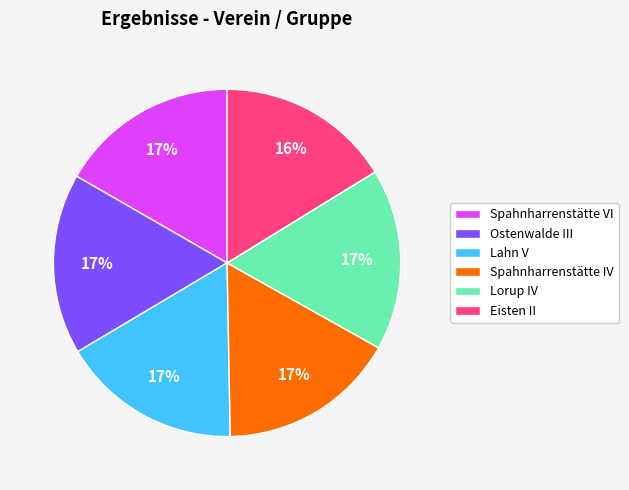

Is there a majority slice in this chart?

No